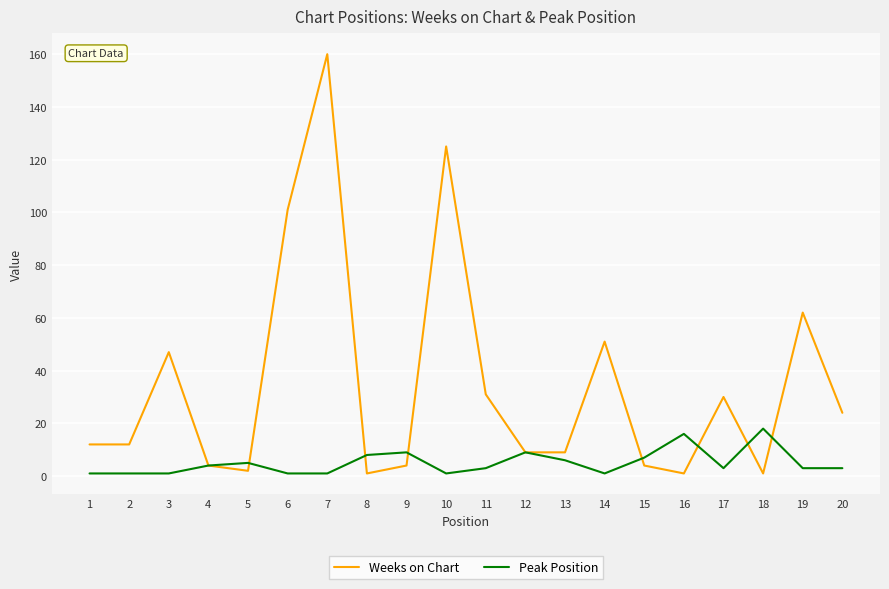

The value of Weeks on Chart at 17 is 46. True or false?

False